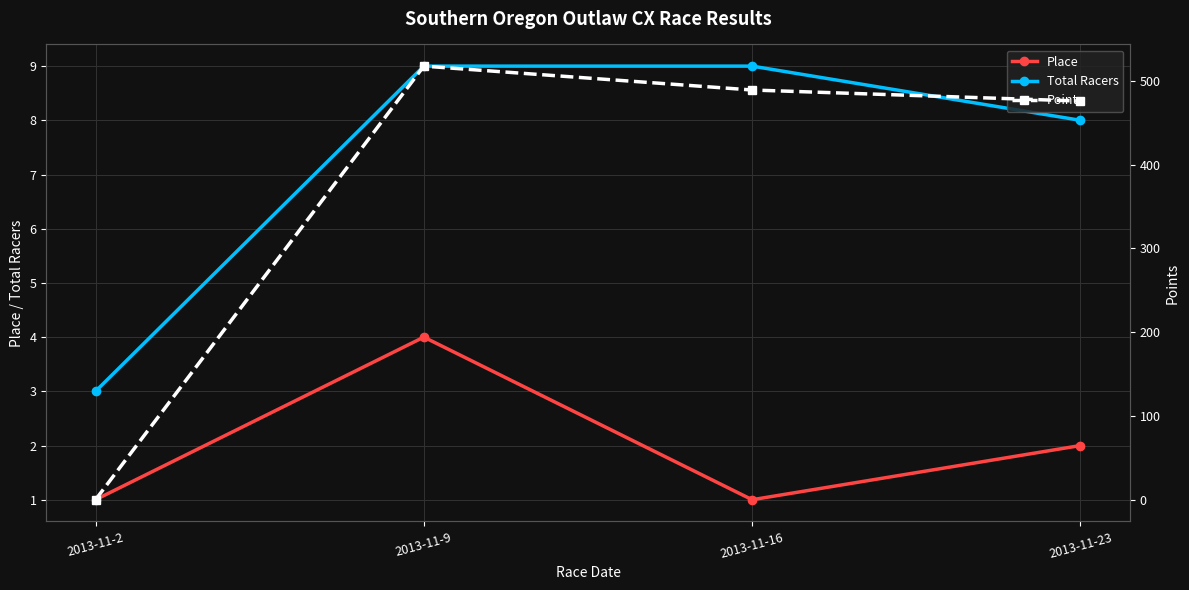

True or false: Points has more than 2 points higher than both neighbors.

False